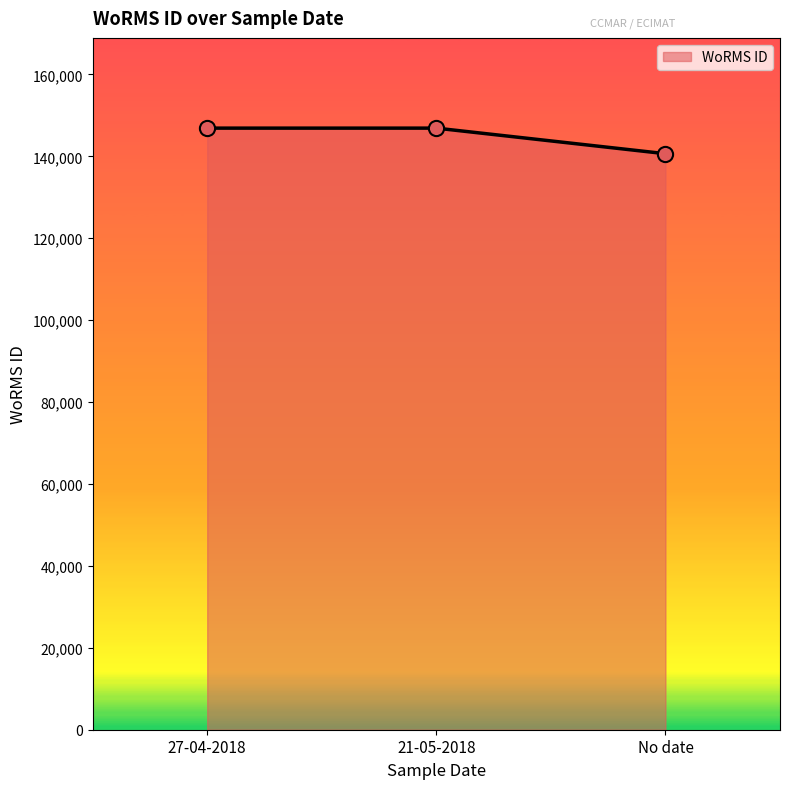

Approximately how many times larger is the value at 21-05-2018 compared to No date?

1.0